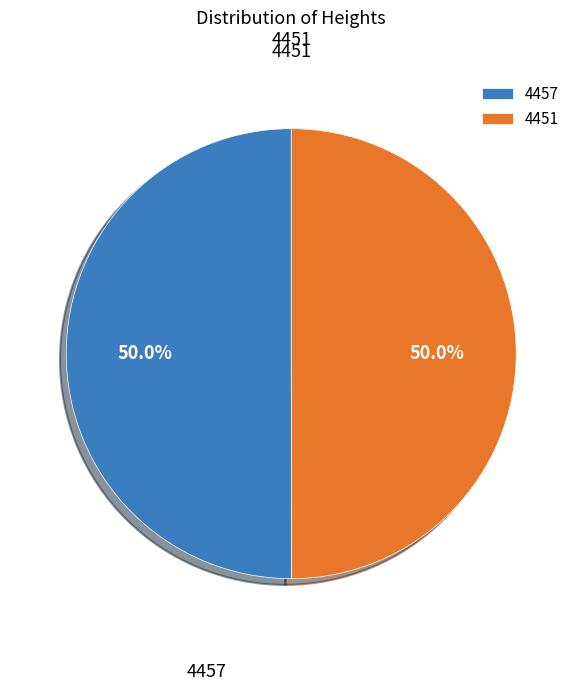

Rank the categories by value from lowest to highest.

4451, 4457